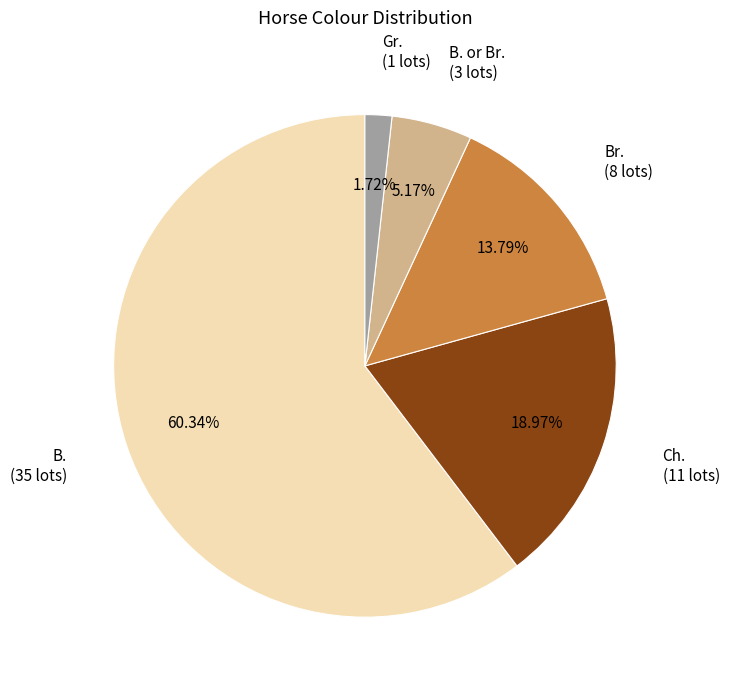

Does any single category account for the majority?

Yes